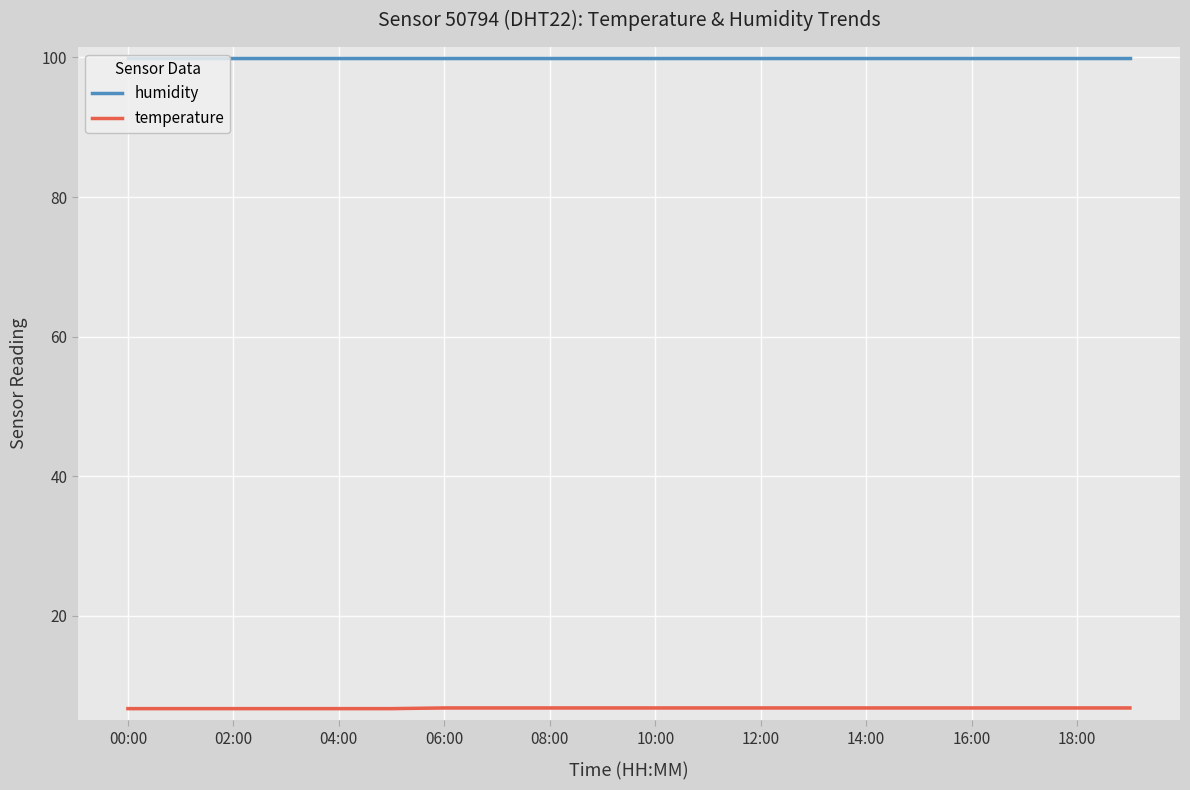

How many series are shown in this chart?

2